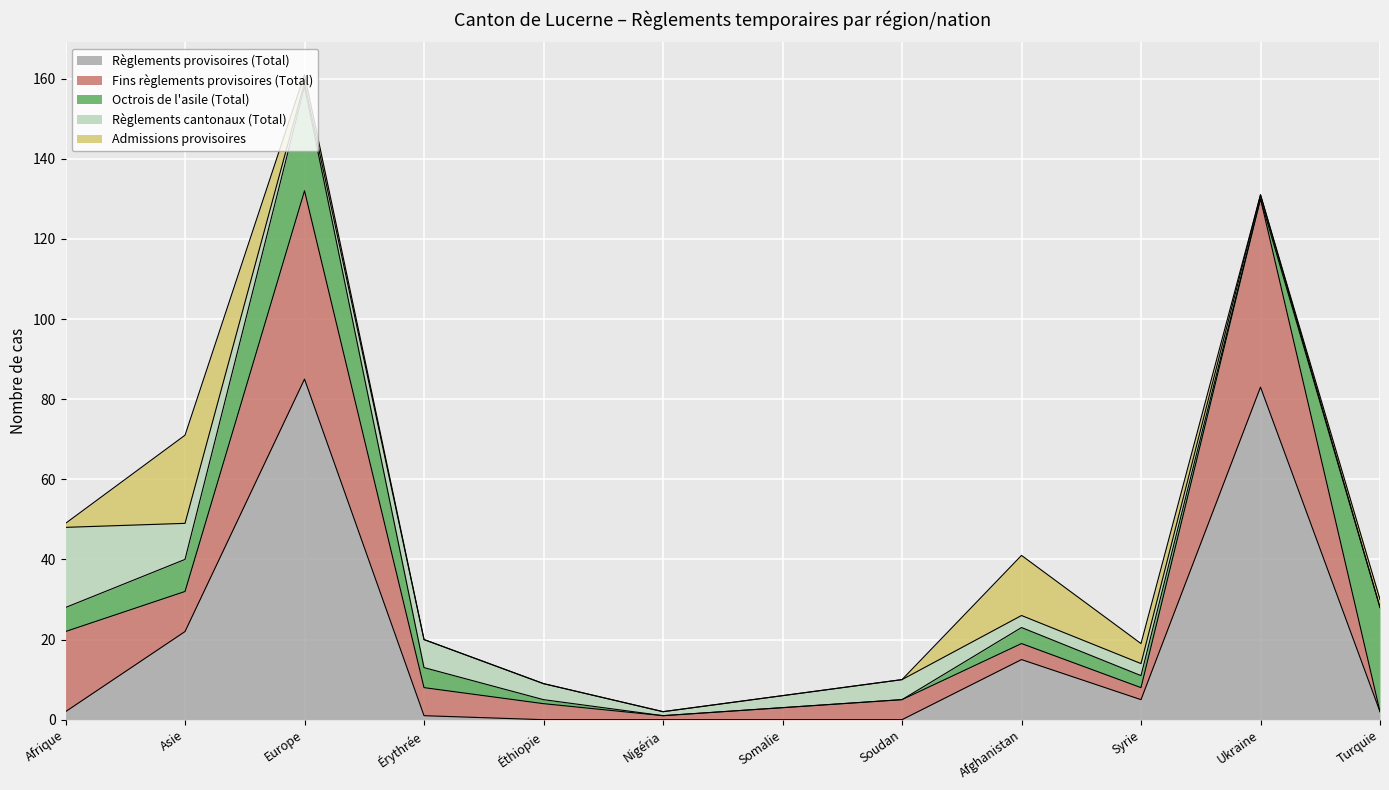

Rank the series by their maximum value, from highest to lowest.

Règlements provisoires (Total), Fins règlements provisoires (Total), Octrois de l'asile (Total), Admissions provisoires, Règlements cantonaux (Total)